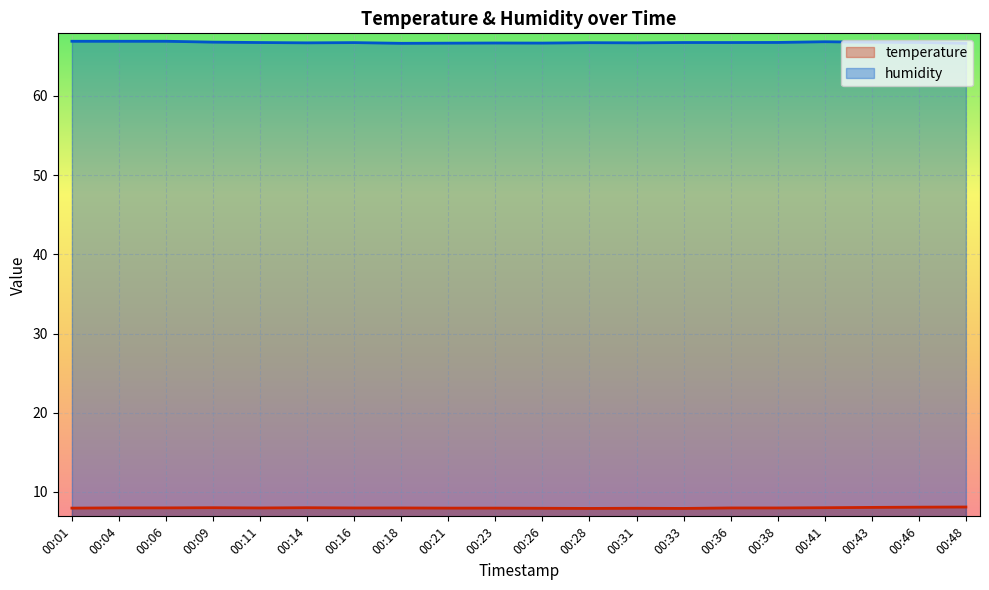

True or false: humidity has a value of 66.8 at 00:43.

True